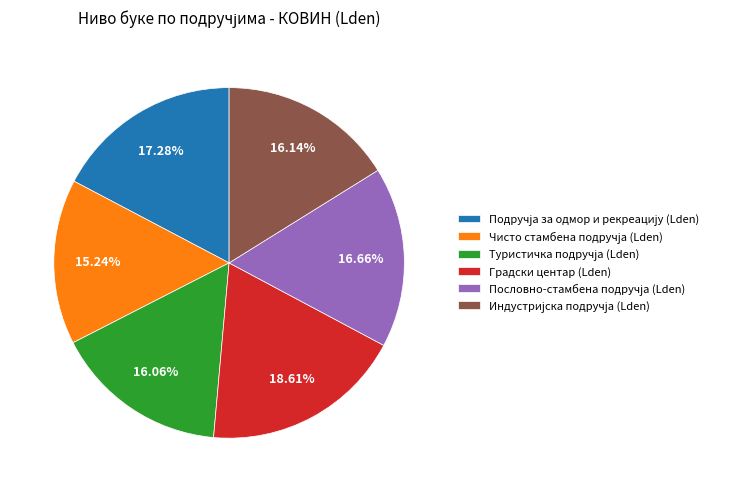

Count the number of slices in the pie.

6